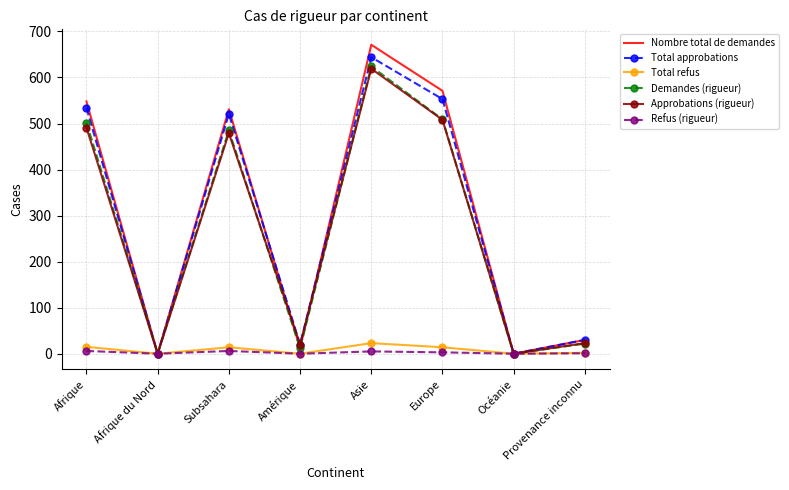

Is it true that Demandes (rigueur) equals 485 at Subsahara?

True